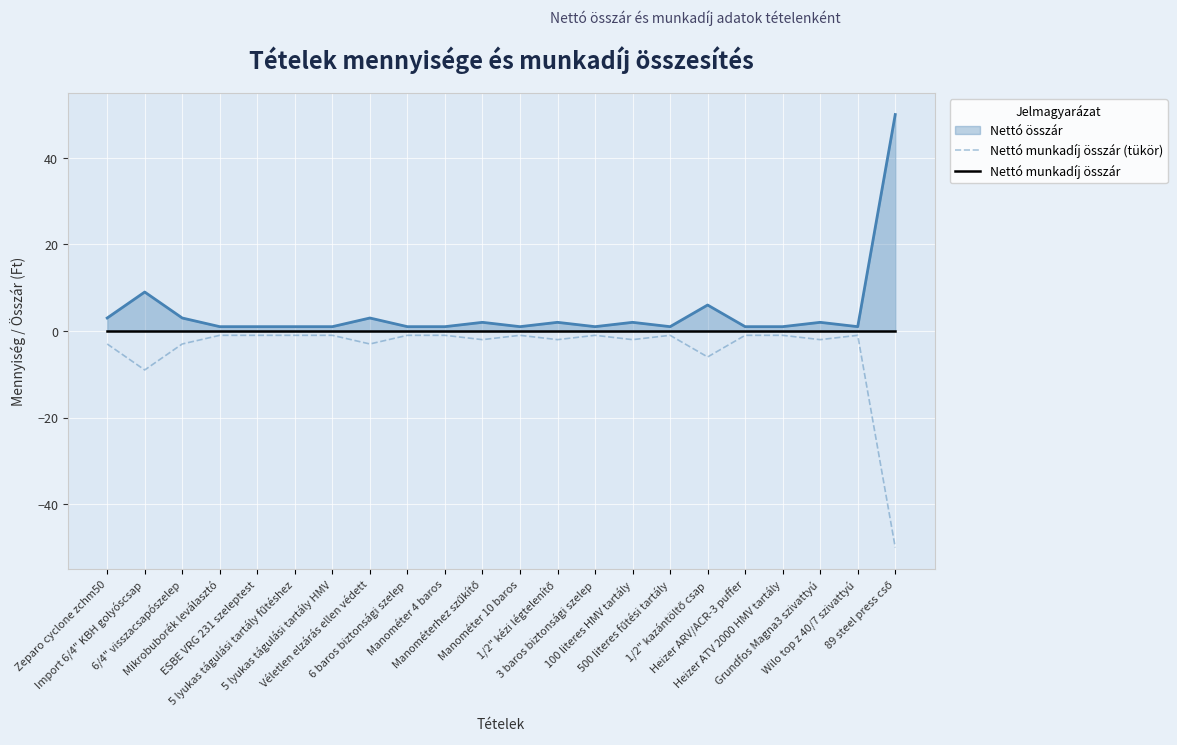

True or false: Nettó munkadíj összár (tükör) has a value of -1 at 100 literes HMV tartály.

False